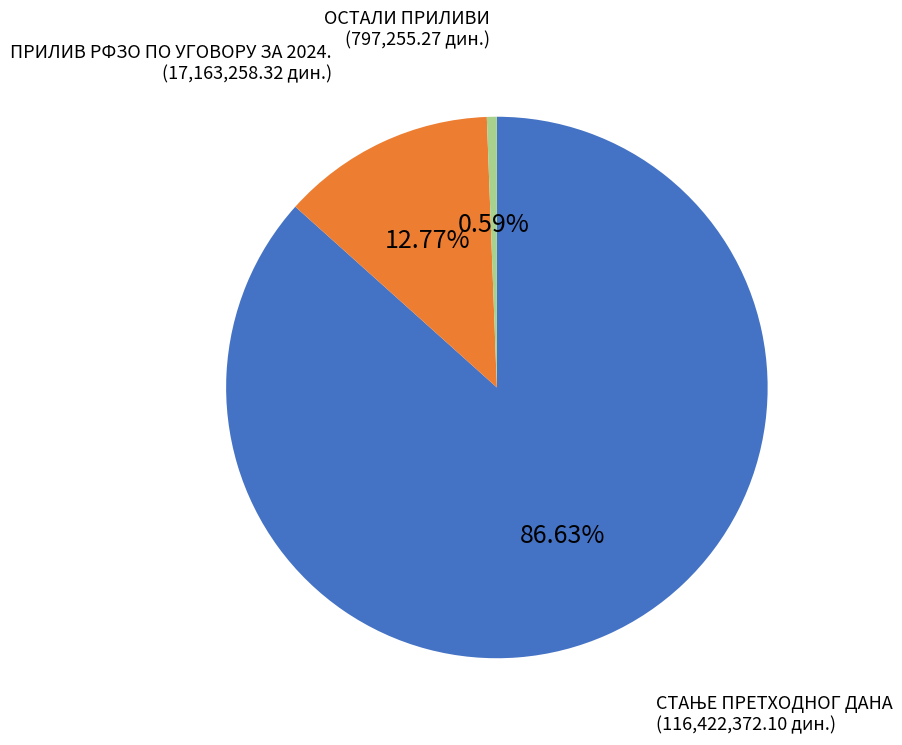

How many segments does this pie chart have?

3